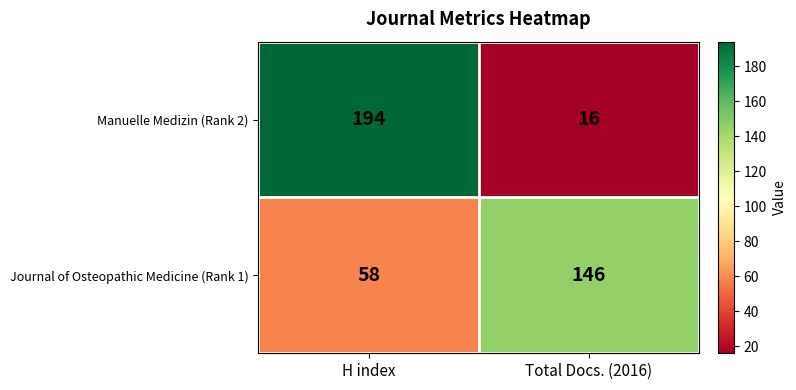

What is the difference between the Manuelle Medizin (Rank 2) values at Total Docs. (2016) and H index?

178